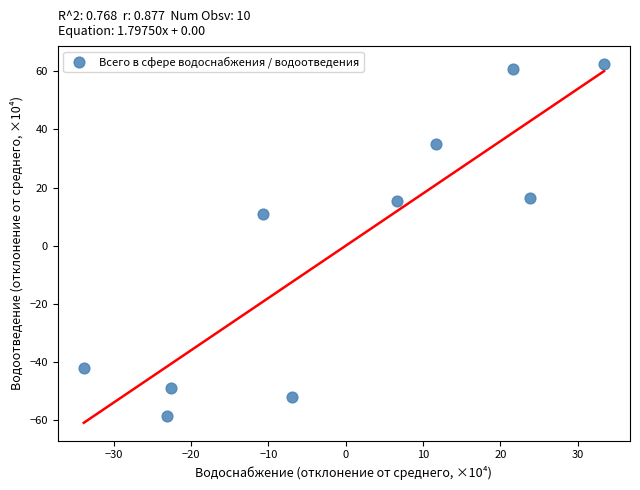

What is the range of Y values (max minus min)?

120.9